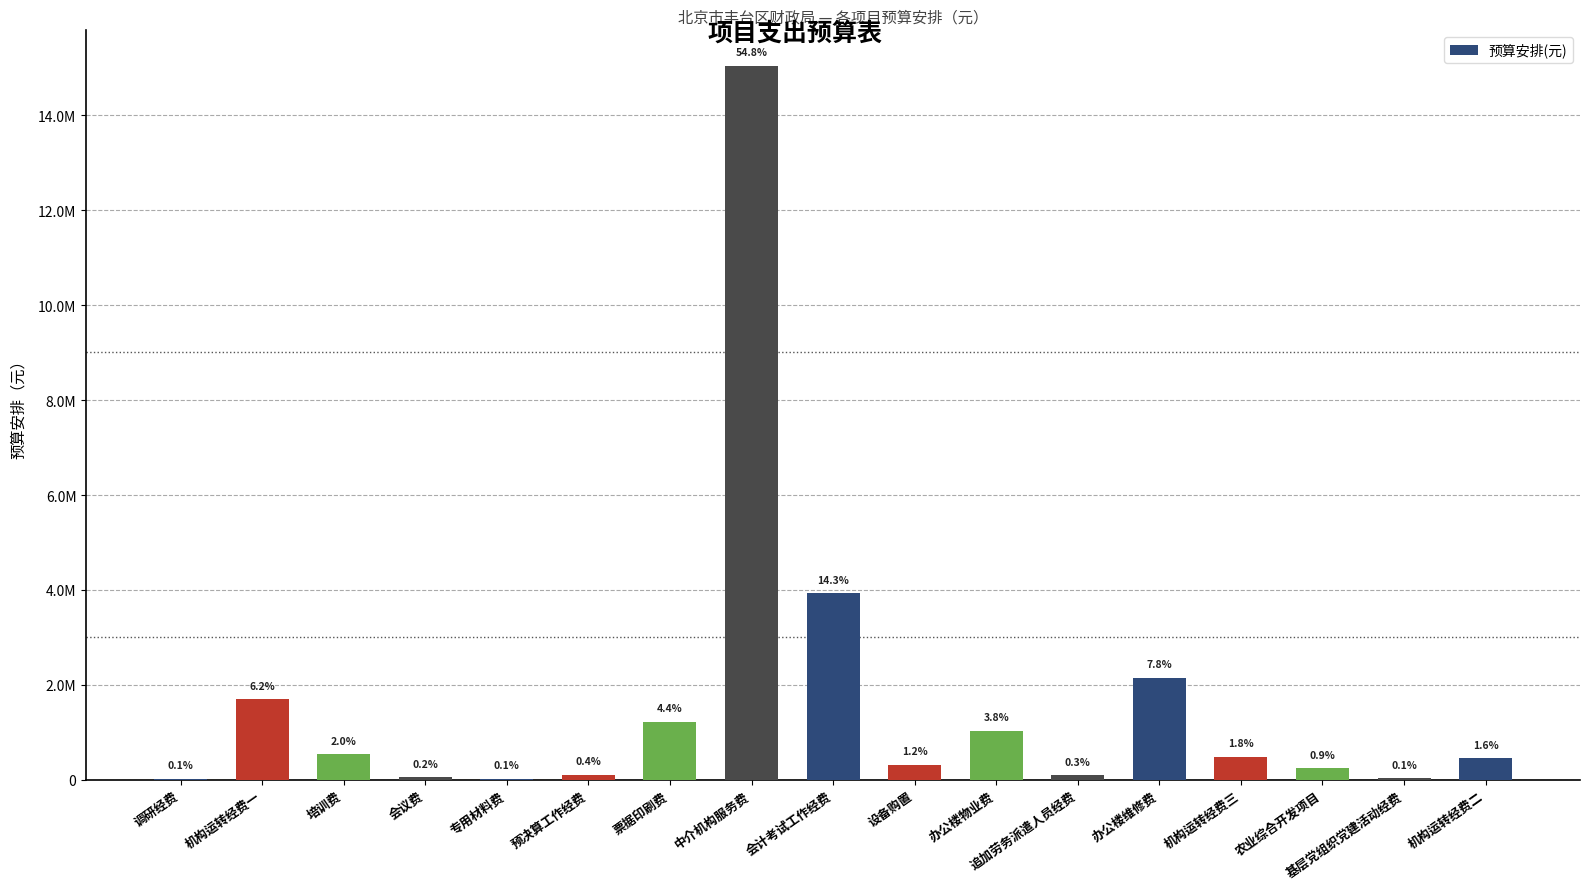

What is the label of the 3rd bar from the left?

培训费